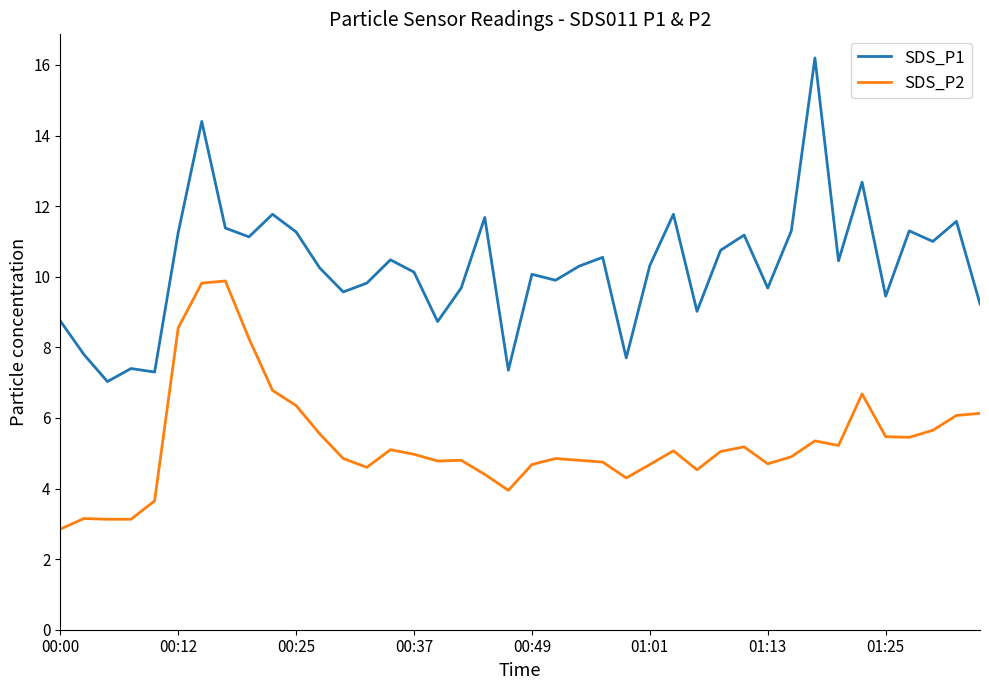

Which series has the largest range (max minus min)?

SDS_P1